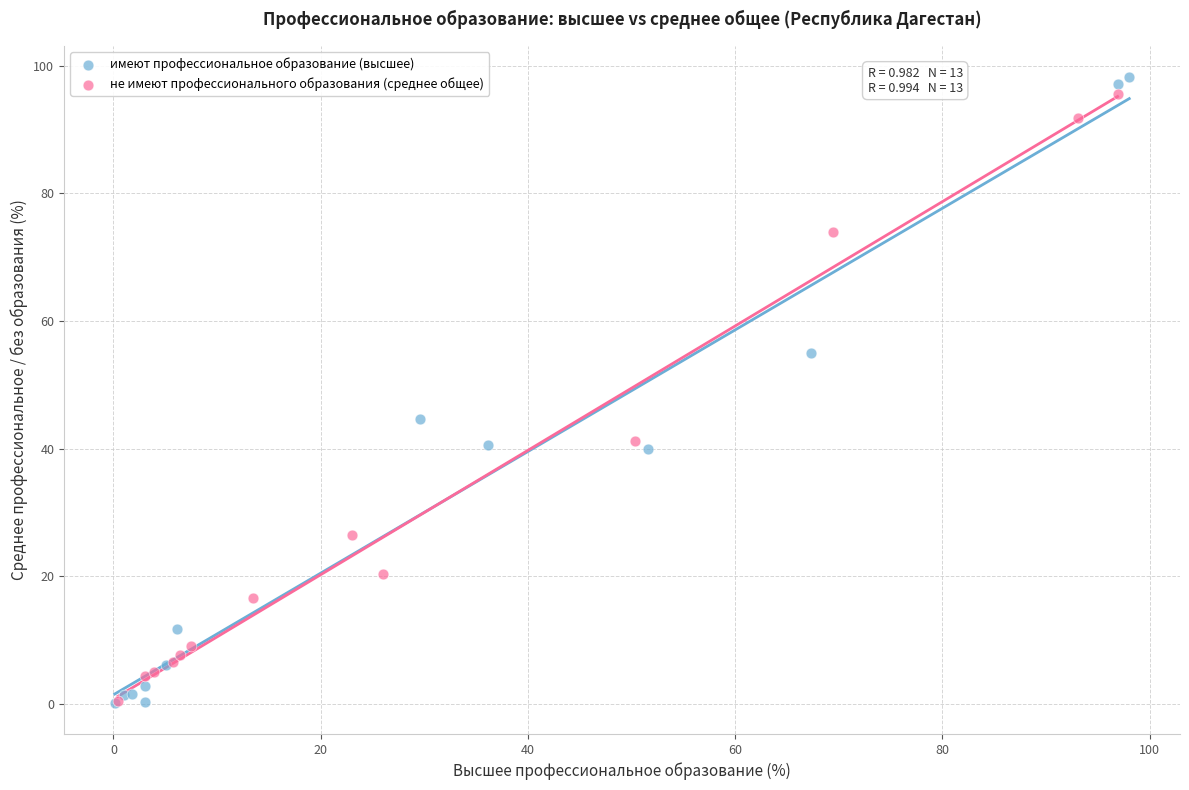

What are all the series names shown in the legend?

имеют профессиональное образование (высшее), не имеют профессионального образования (среднее общее)